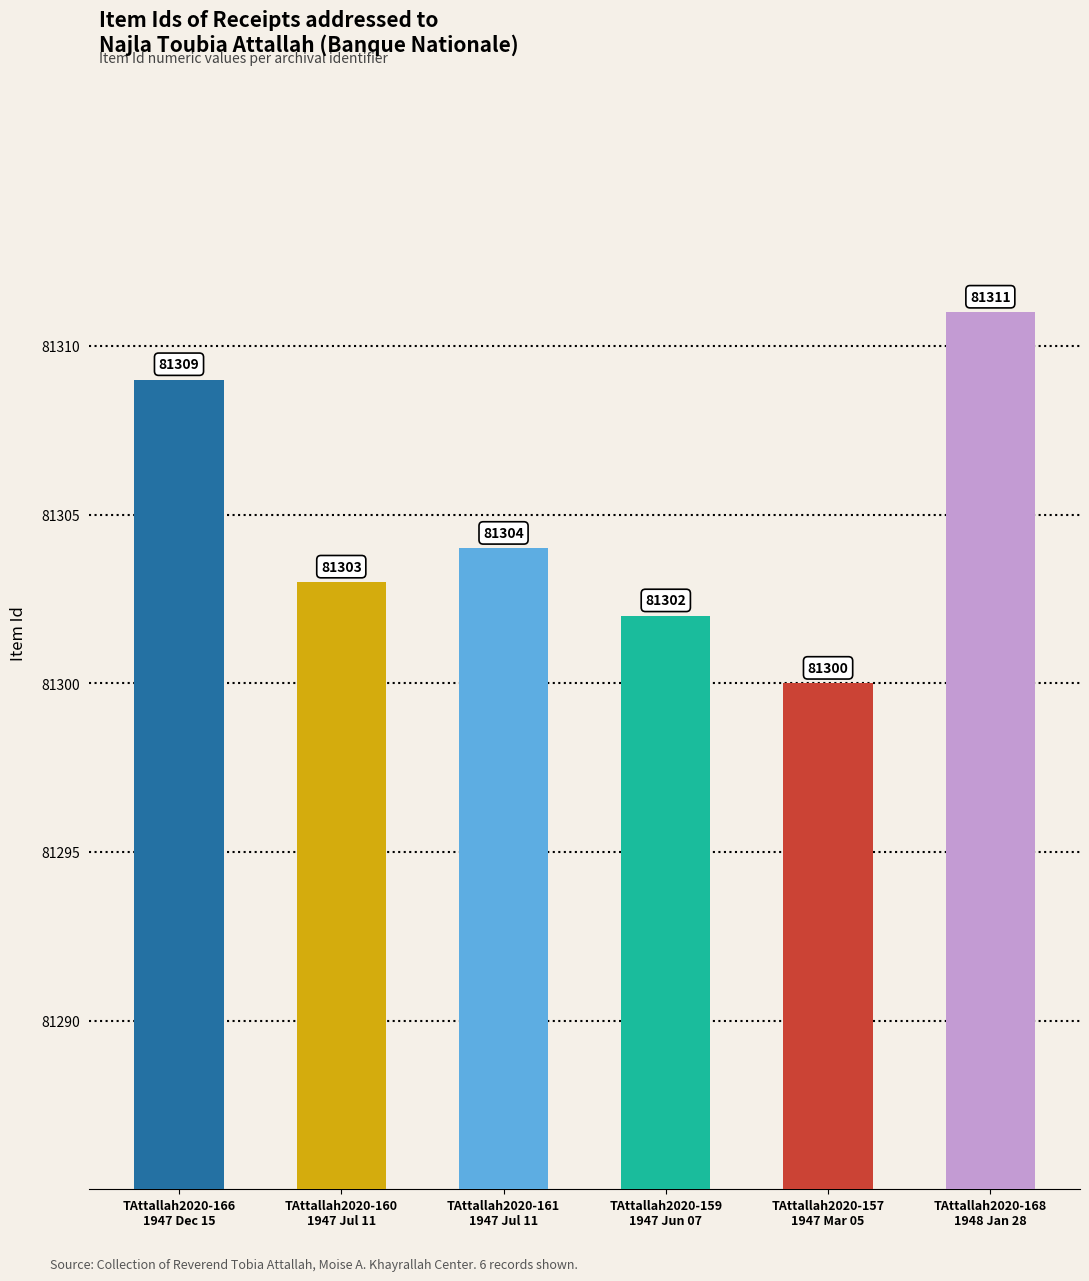

Does the chart contain any negative values?

No